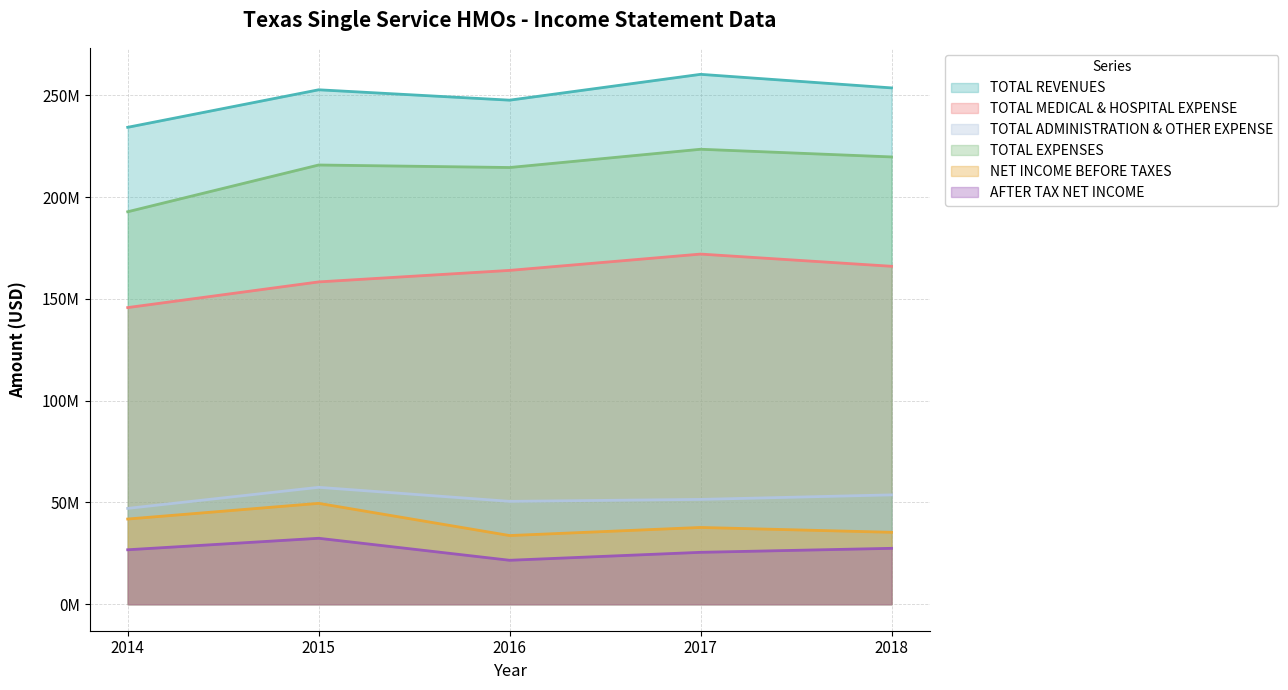

True or false: TOTAL MEDICAL & HOSPITAL EXPENSE and TOTAL REVENUES intersect in this chart.

False